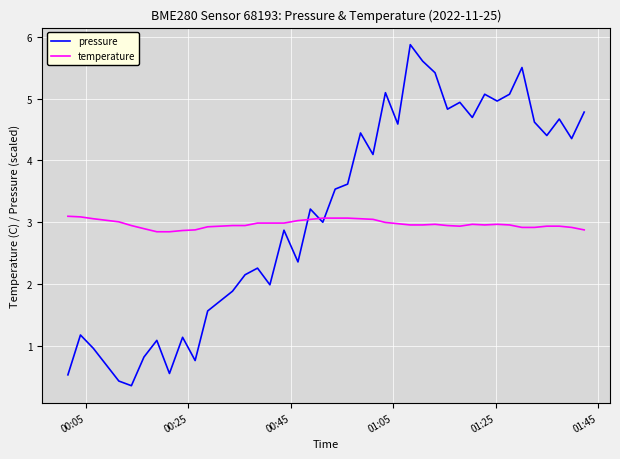

Which series ends up on top after the final intersection of pressure and temperature?

pressure